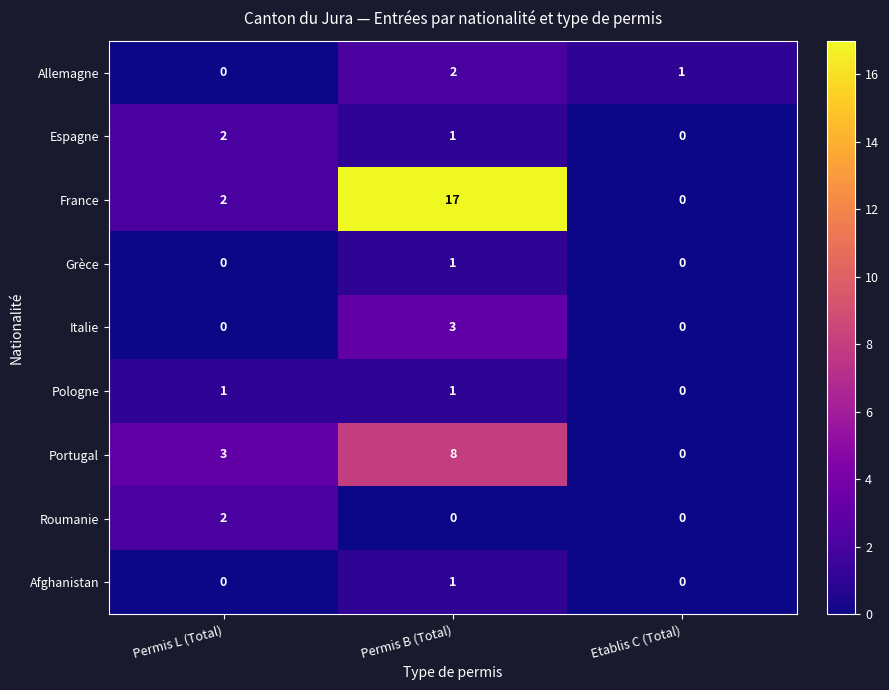

Count the Grèce values in the range 0 to 1.

3